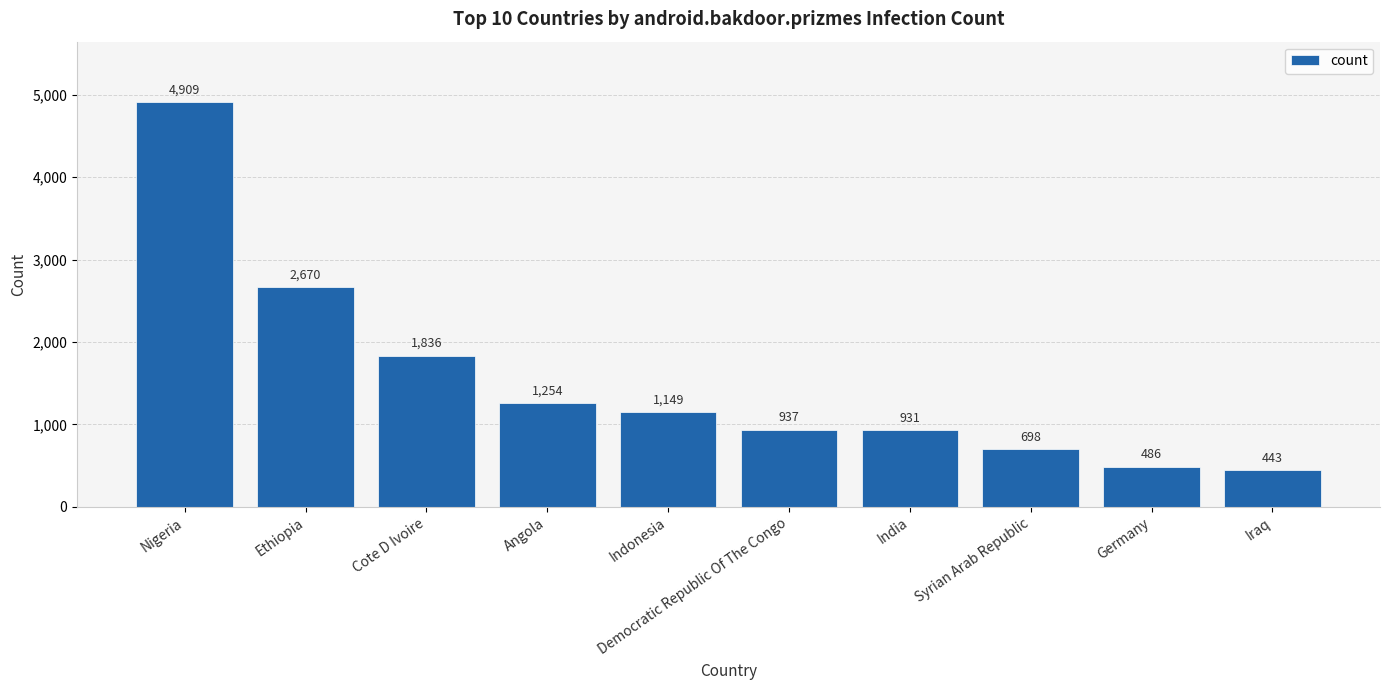

Which has a higher value, Angola or Syrian Arab Republic?

Angola